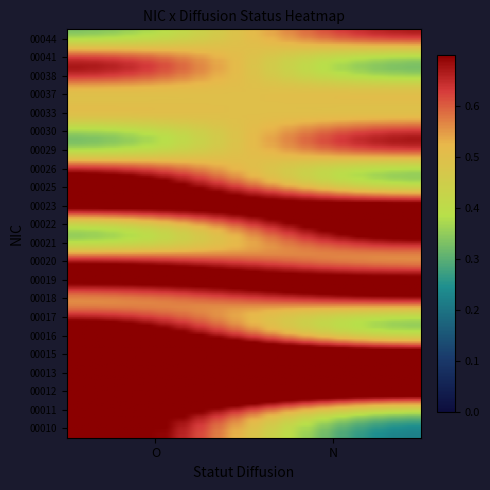

Reading right to left, transcribe all the data shown in this chart.

00017: N=0	O=1
00018: N=1	O=0
00019: N=1	O=1
00020: N=0	O=1
00021: N=1	O=0
00022: N=1	O=0
00023: N=1	O=1
00025: N=0	O=1
00026: N=0	O=1
00029: N=1	O=0
00030: N=1	O=0
00033: N=0	O=1
00037: N=1	O=0
00038: N=0	O=1
00041: N=0	O=1
00044: N=1	O=0
00015: N=1	O=1
00012: N=1	O=1
00013: N=1	O=1
00016: N=0	O=1
00010: N=0	O=1
00011: N=0	O=1